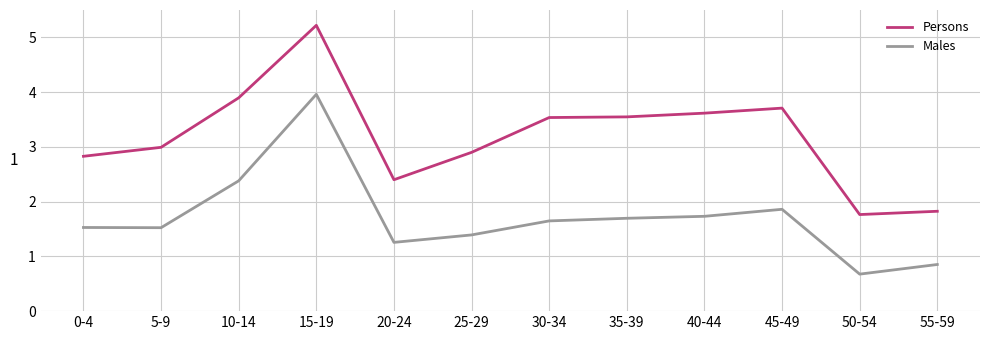

At how many categories does at least one series exceed 1?

12